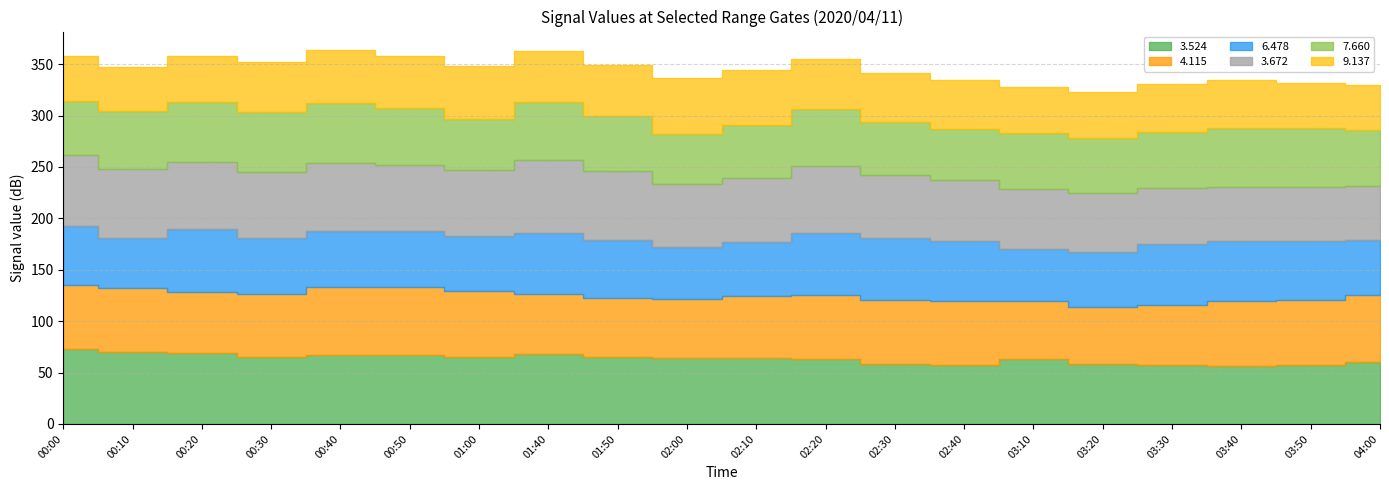

True or false: 3.524 has a value of 63.5 at 2020/04/11 02:20.

True